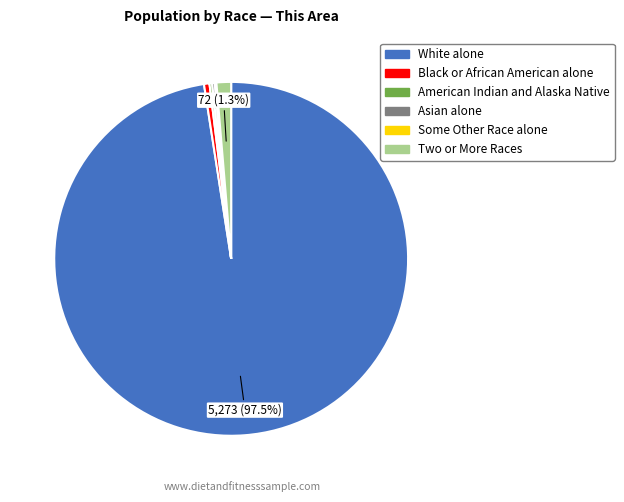

Which category has the biggest portion of the pie?

White alone